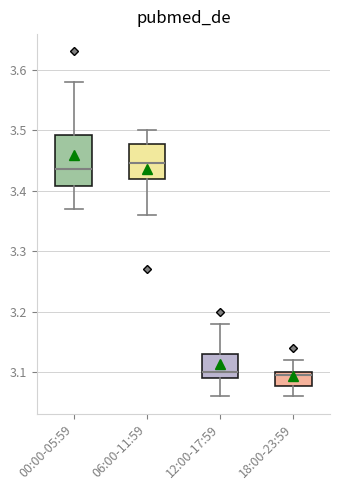

Reading left to right, read every box against the y-axis: the position of its median line, the range the box covers, and the ends of its whiskers. The values are not printed on the chart, so give them approximately, as read against the axis.

00:00-05:59: median 3.44, box 3.41 to 3.49, whiskers 3.37 to 3.58
06:00-11:59: median 3.45, box 3.42 to 3.48, whiskers 3.36 to 3.50
12:00-17:59: median 3.10, box 3.09 to 3.13, whiskers 3.06 to 3.18
18:00-23:59: median 3.10 (just below the box's upper edge), box 3.08 to 3.10, whiskers 3.06 to 3.12